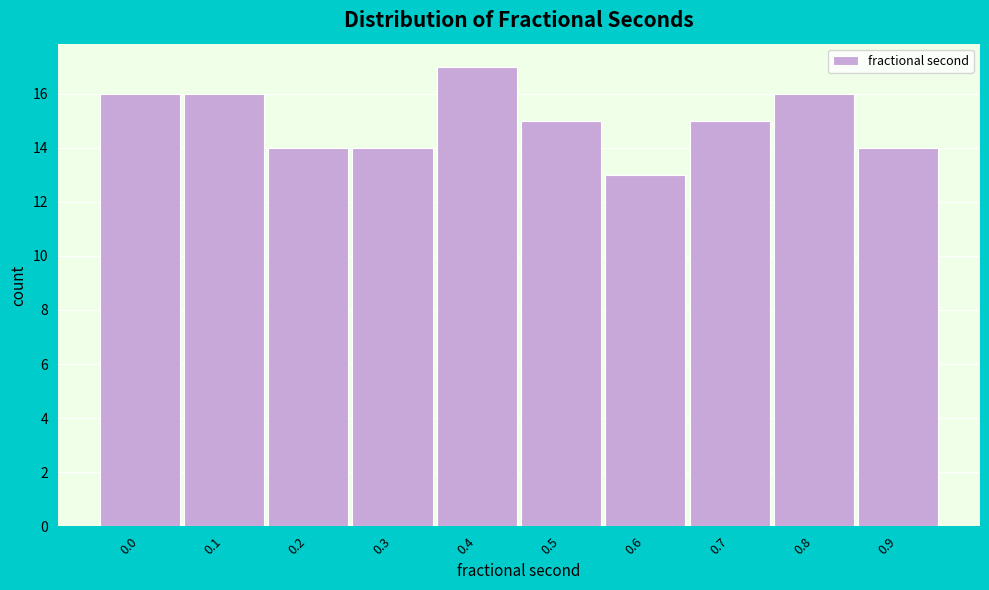

Reading left to right, list all the values displayed in this chart.

16	16	14	14	17	15	13	15	16	14